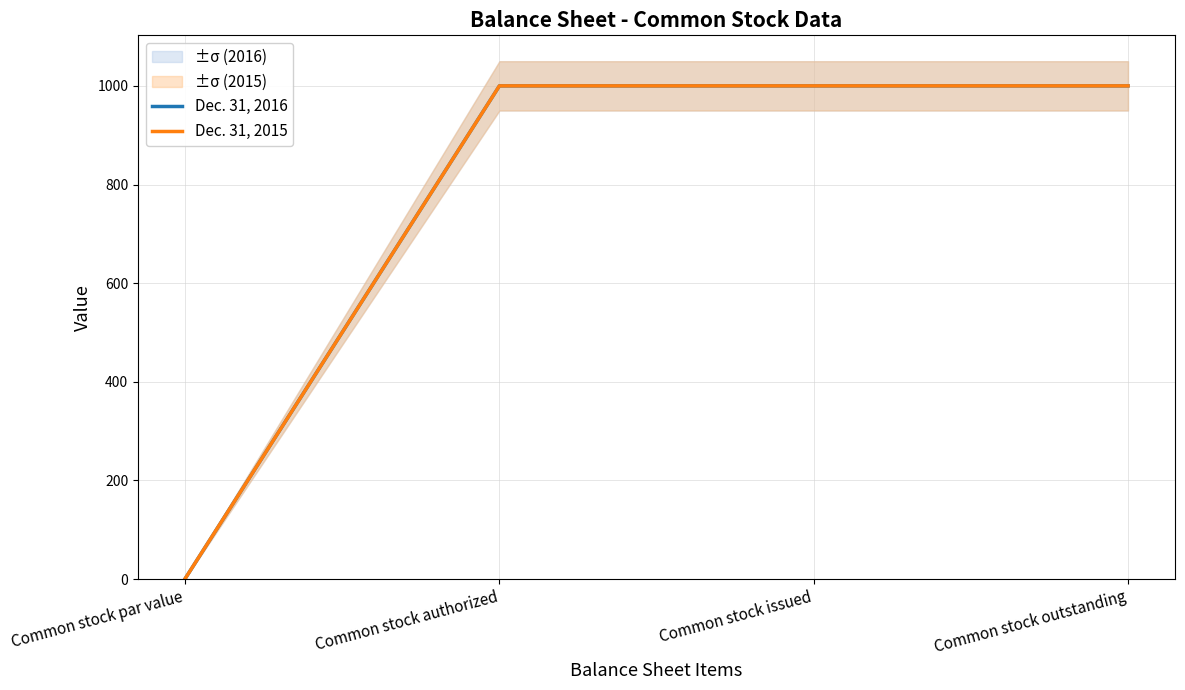

How many lines are shown in the chart?

2